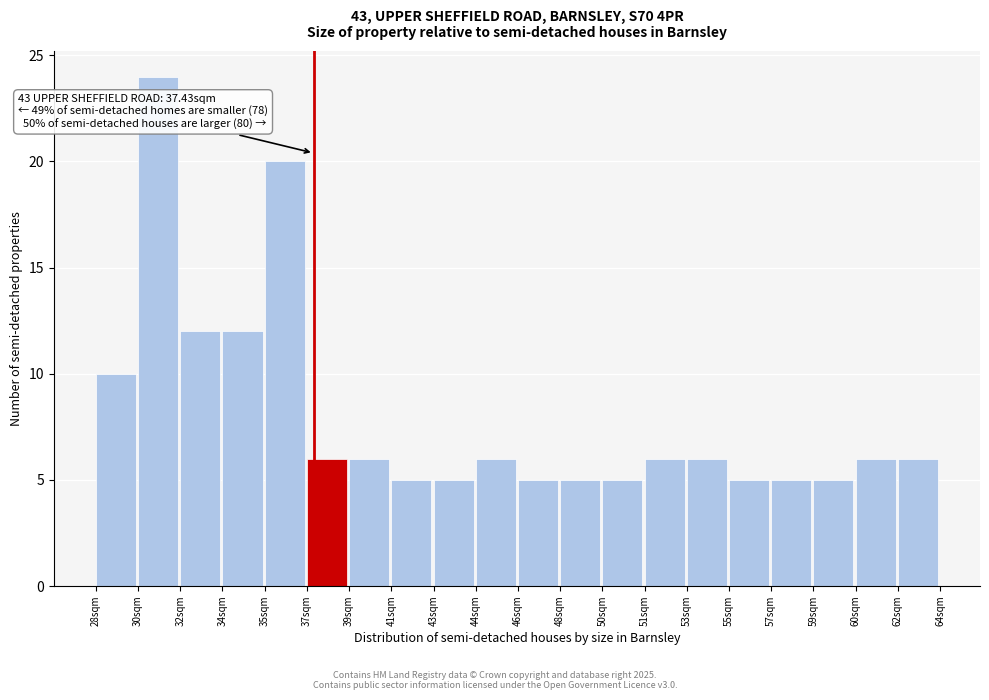

Reading left to right, list all the values displayed in this chart.

10	24	12	12	20	6	6	5	5	6	5	5	5	6	6	5	5	5	6	6